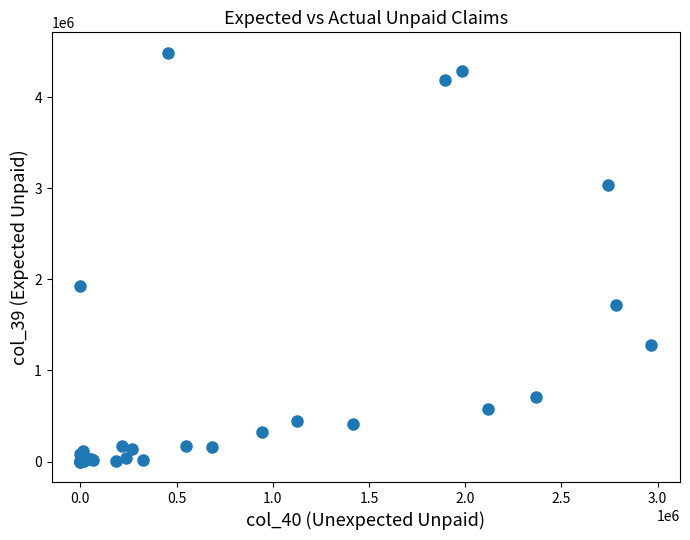

What Y value in the scatter plot is closest to 2243086?

1927034.5